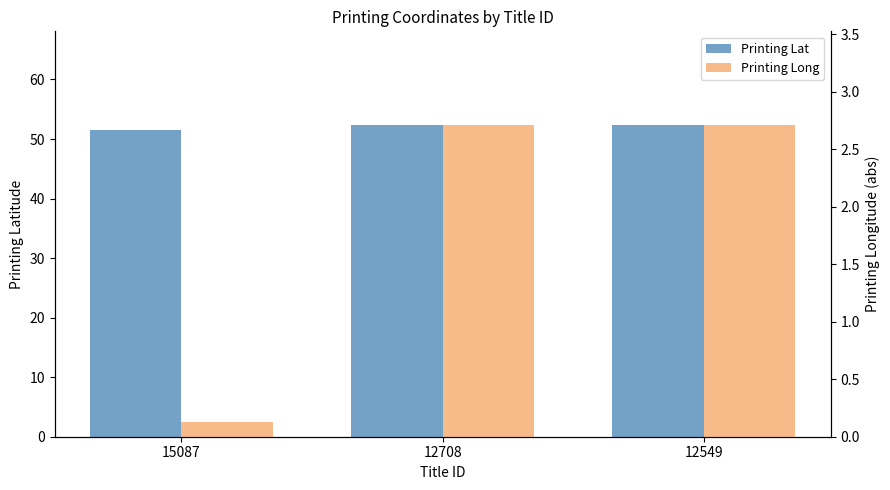

Rank the series by their average value, from highest to lowest.

Printing Lat, Printing Long